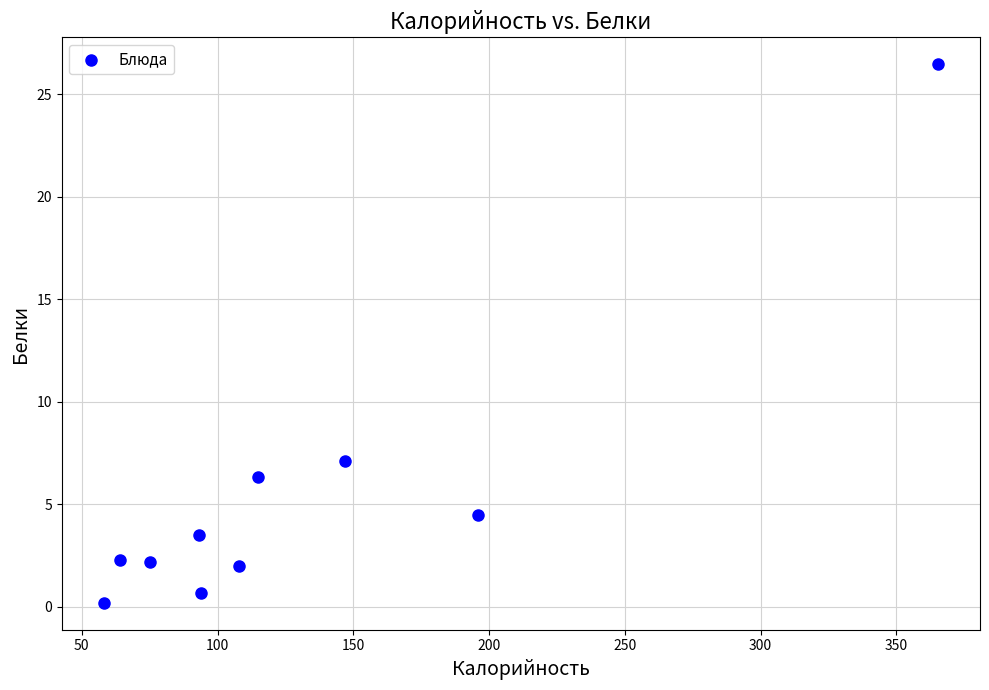

What is the average X value?

131.5